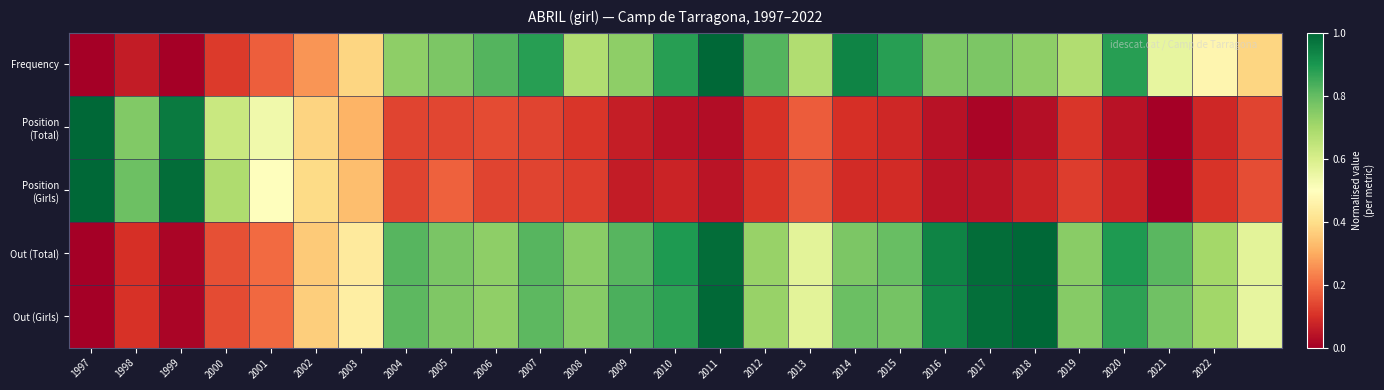

List the series in order of their peak value, highest first.

Out (Girls), Out (Total), Position (Total), Position (Girls), Frequency